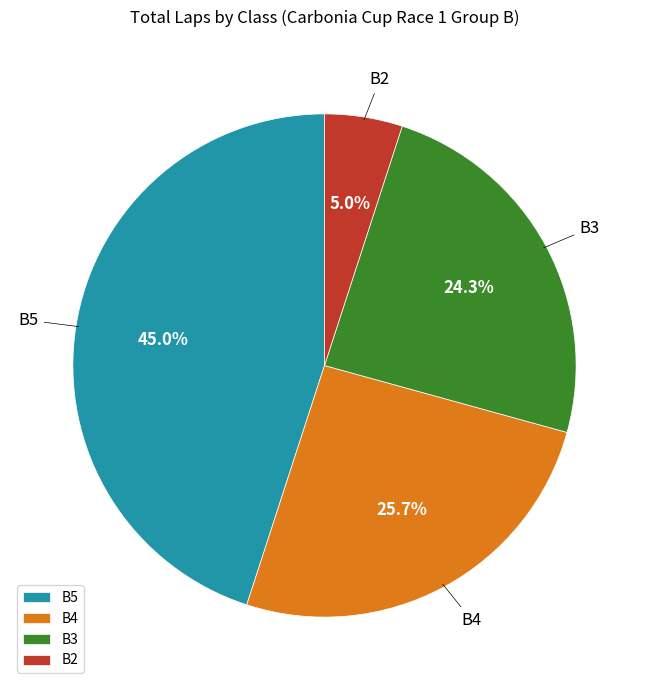

To the nearest percent, what percentage of the pie is B4?

26%